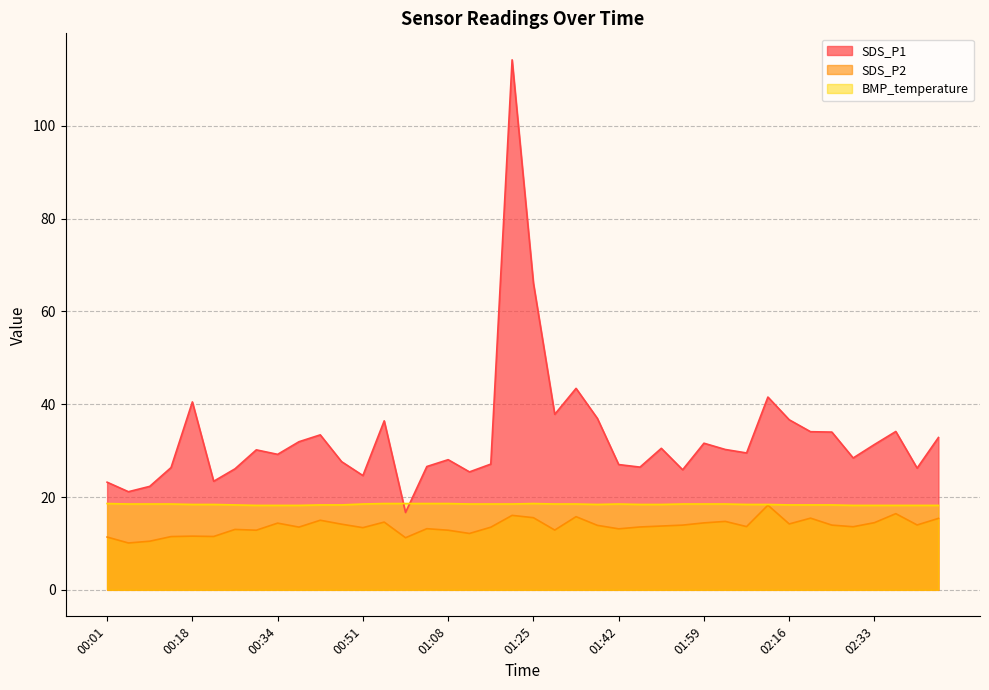

Reading left to right, transcribe all the data shown in this chart.

SDS_P1: 23.2	21.1	22.3	26.4	40.5	23.4	26.1	30.2	29.2	31.9	33.4	27.6	24.6	36.4	16.7	26.6	28.1	25.4	27.1	114.2	66.1	37.8	43.4	37.0	27.0	26.4	30.5	25.9	31.6	30.2	29.5	41.5	36.6	34.1	34.0	28.4	31.3	34.1	26.2	32.8
SDS_P2: 11.4	10.1	10.5	11.5	11.6	11.5	13.0	12.8	14.4	13.5	15.0	14.2	13.4	14.6	11.2	13.2	12.8	12.2	13.5	16.1	15.6	12.9	15.8	13.9	13.2	13.6	13.8	13.9	14.4	14.8	13.6	18.2	14.2	15.4	13.9	13.6	14.5	16.4	14.0	15.4
BMP_temperature: 18.6	18.5	18.5	18.5	18.4	18.4	18.3	18.2	18.2	18.2	18.3	18.3	18.5	18.6	18.6	18.6	18.6	18.5	18.5	18.5	18.6	18.5	18.5	18.4	18.5	18.4	18.4	18.5	18.5	18.5	18.4	18.4	18.3	18.3	18.3	18.2	18.2	18.2	18.2	18.2